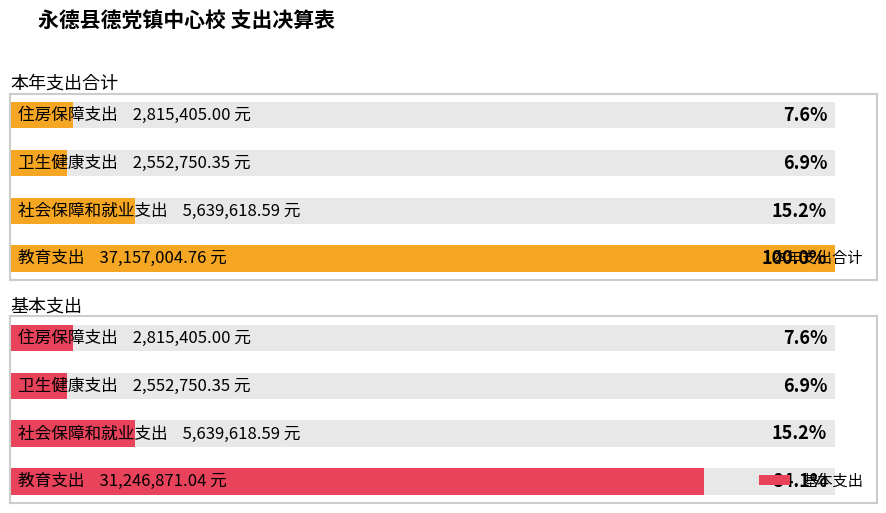

What is the maximum value shown in the chart?

37157004.8